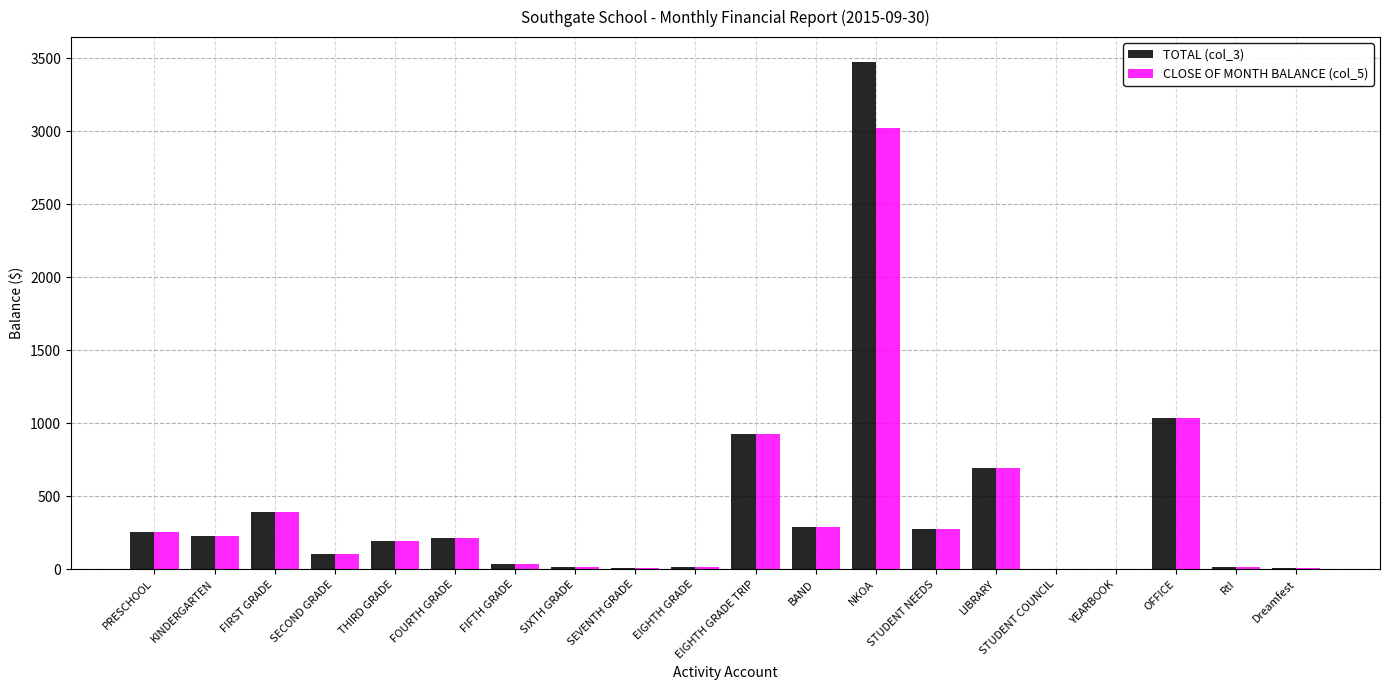

Which category has the highest value in the CLOSE OF MONTH BALANCE (col_5) series?

NKOA